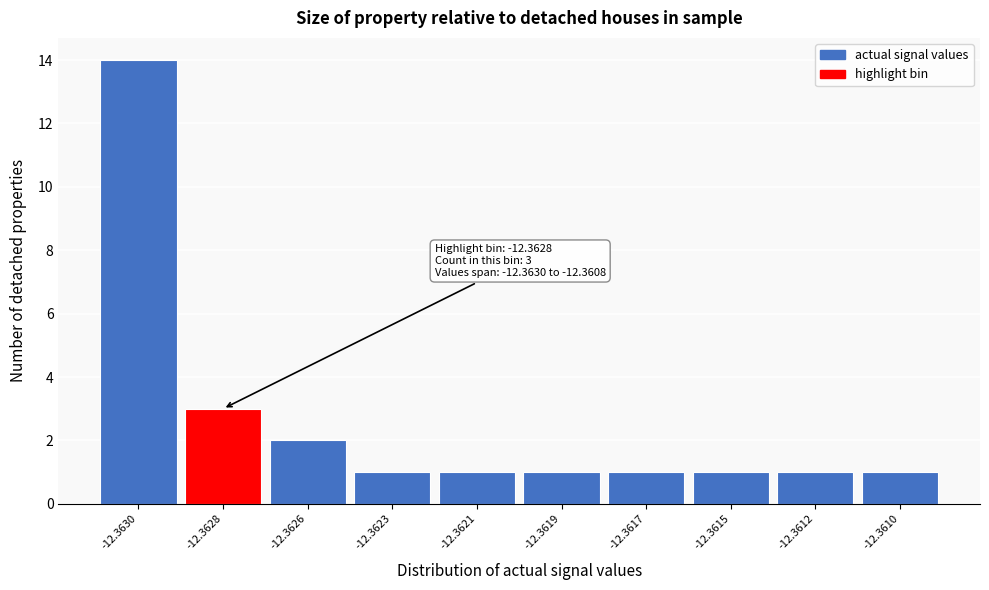

Reading left to right, transcribe all the data shown in this chart.

-12.3630=14	-12.3628=3	-12.3626=2	-12.3623=1	-12.3621=1	-12.3619=1	-12.3617=1	-12.3615=1	-12.3612=1	-12.3610=1